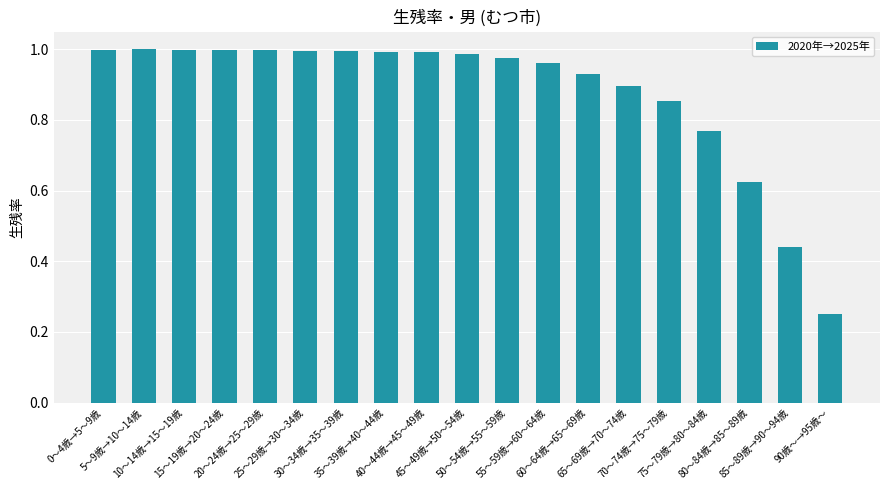

What is the difference between the maximum and minimum values?

0.7